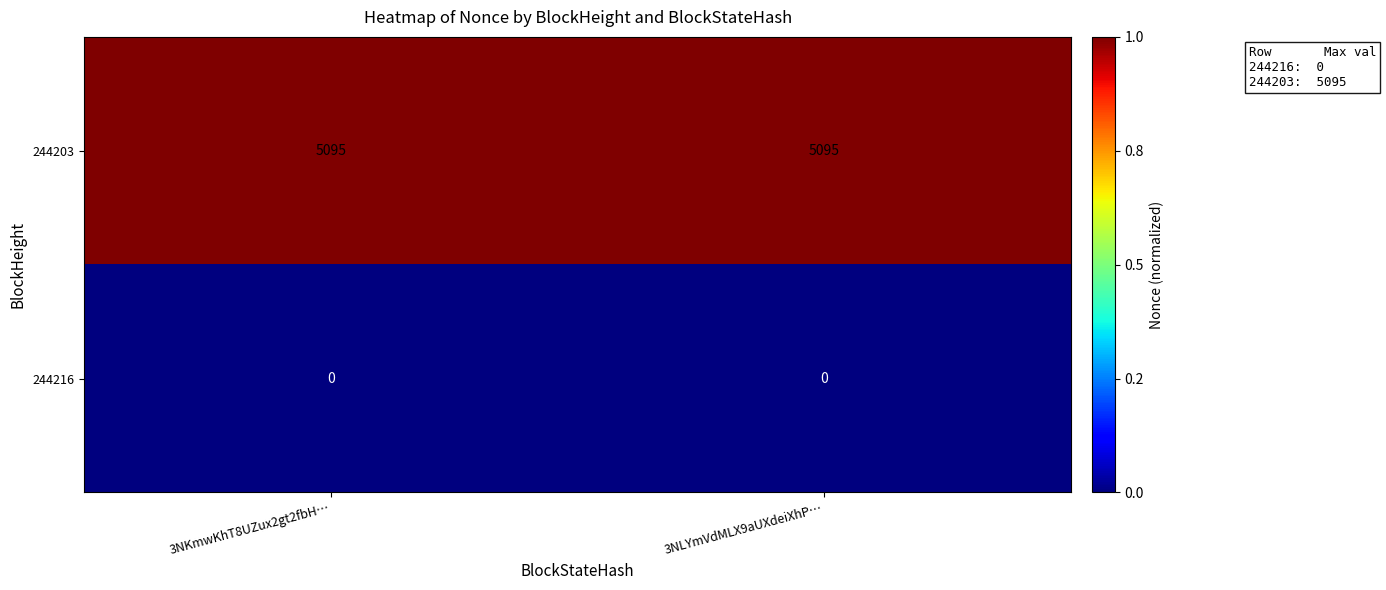

What is the average value of the 244203 series?

5095